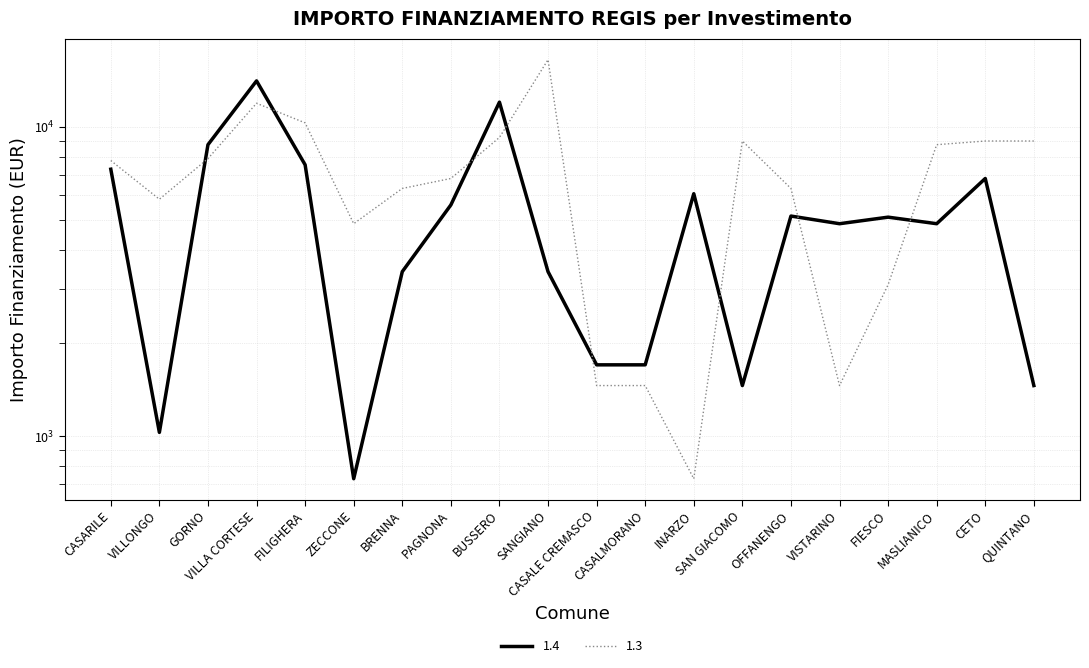

In 1.4, how many points are lower than both neighbors (excluding endpoints)?

5